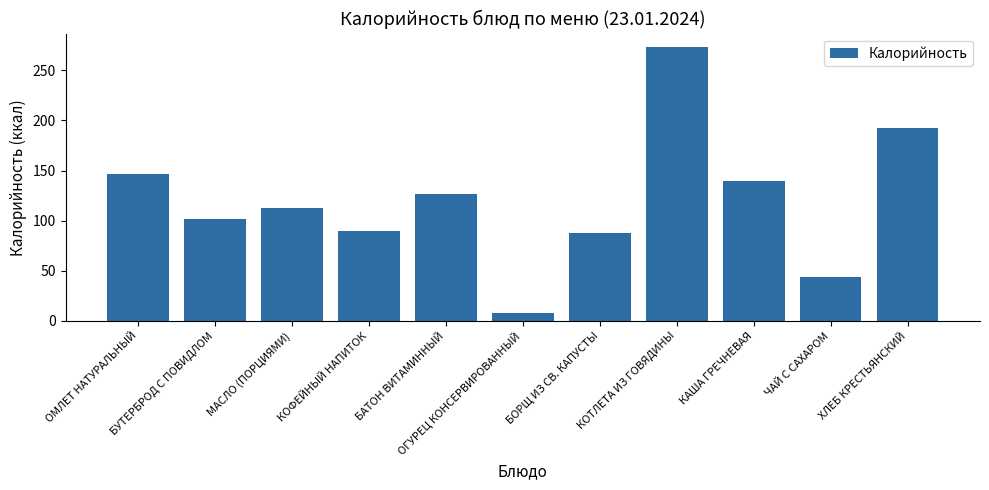

What is the greatest value displayed?

273